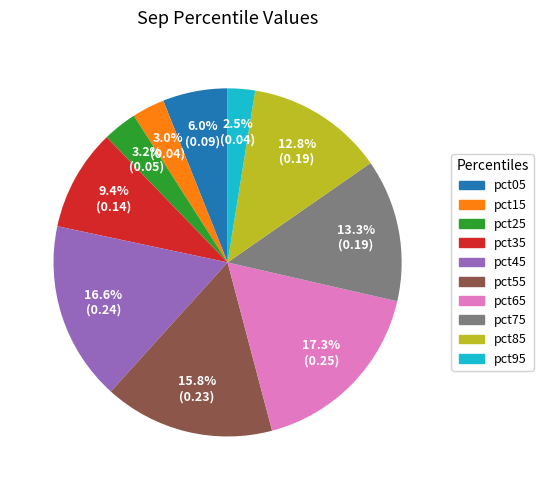

Between pct55 and pct85, which is larger?

pct55